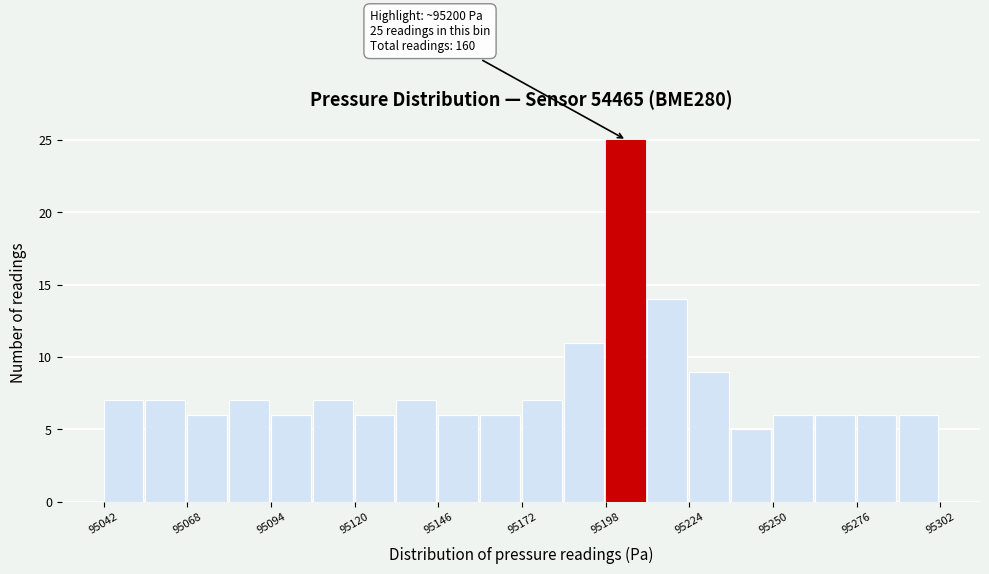

Around what value on the x-axis is the tallest bar? Give the approximate position of its centre, as read against the axis.

95205